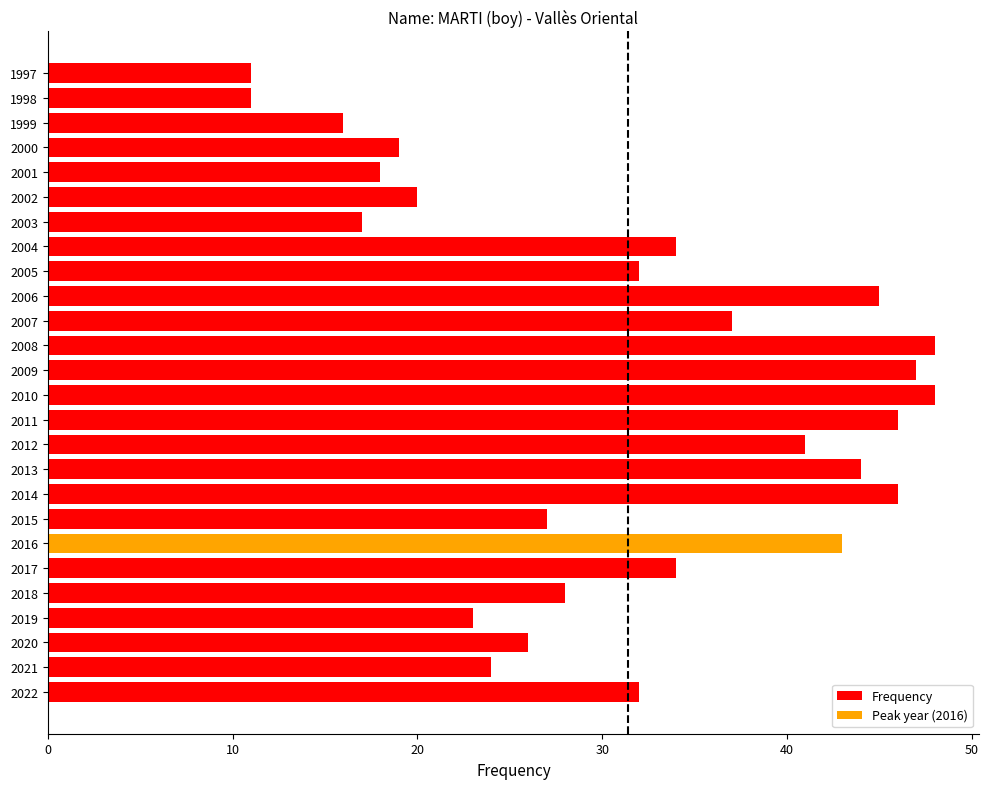

Is it true that the value at 2012 is 19?

False